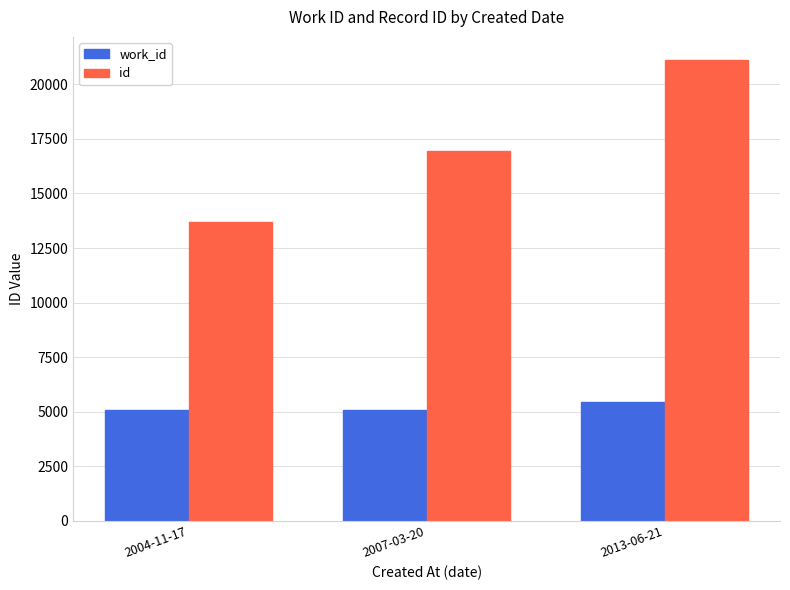

Are the bars horizontal?

No